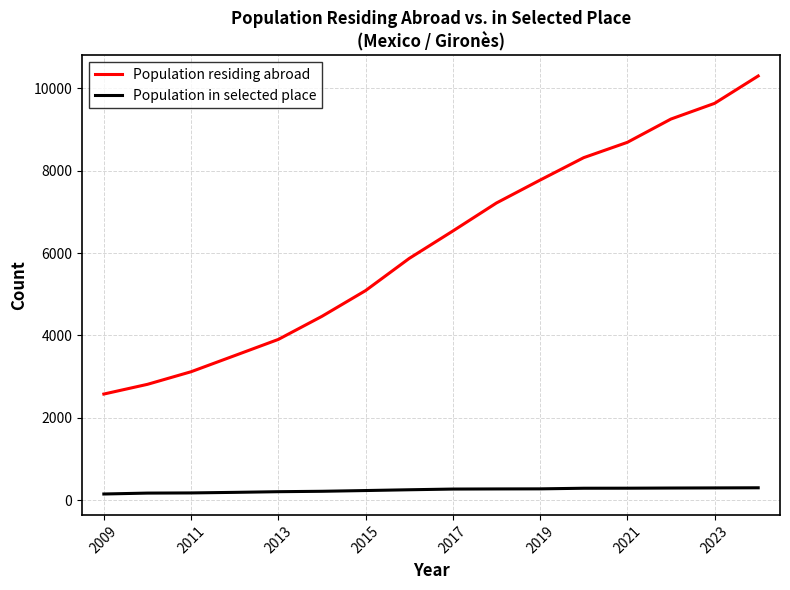

What is the minimum value for Population residing abroad?

2574